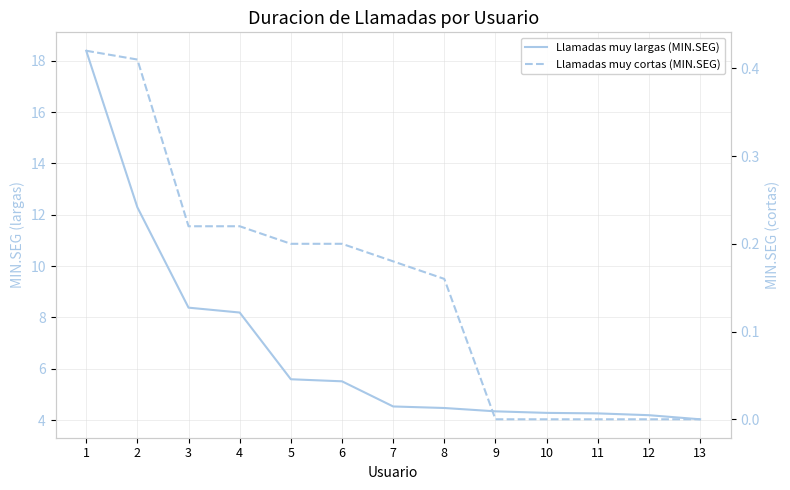

Reading left to right, extract all data points from this chart.

Llamadas muy largas (MIN.SEG): 18.4	12.3	8.4	8.2	5.6	5.5	4.5	4.5	4.3	4.3	4.3	4.2	4.0
Llamadas muy cortas (MIN.SEG): 0.4	0.4	0.2	0.2	0.2	0.2	0.2	0.2	0.0	0.0	0.0	0.0	0.0